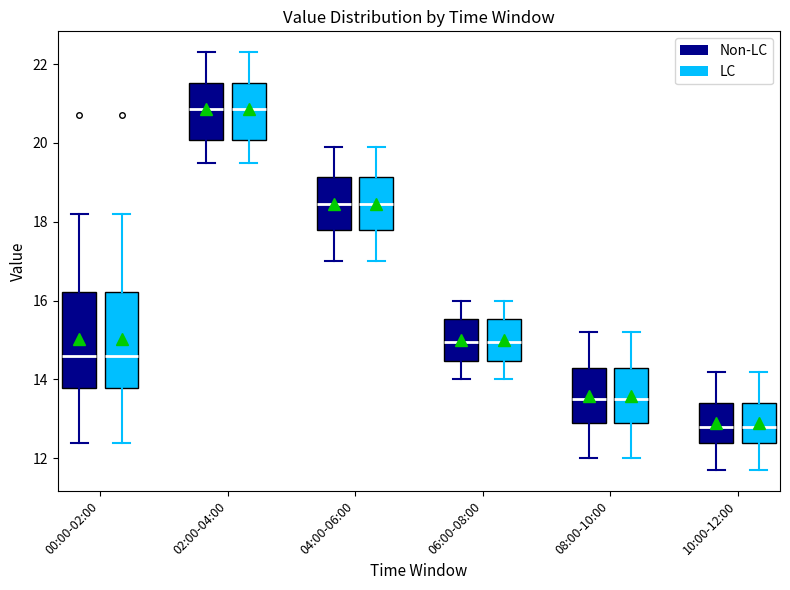

Reading left to right, read every box against the y-axis: the position of its median line, the range the box covers, and the ends of its whiskers. The values are not printed on the chart, so give them approximately, as read against the axis.

00:00-02:00 (Non-LC): median 14.6, box 13.8 to 16.2, whiskers 12.4 to 18.2
00:00-02:00 (LC): median 14.6, box 13.8 to 16.2, whiskers 12.4 to 18.2
02:00-04:00 (Non-LC): median 20.8, box 20.0 to 21.6, whiskers 19.6 to 22.4
02:00-04:00 (LC): median 20.8, box 20.0 to 21.6, whiskers 19.6 to 22.4
04:00-06:00 (Non-LC): median 18.4, box 17.8 to 19.2, whiskers 17.0 to 20.0
04:00-06:00 (LC): median 18.4, box 17.8 to 19.2, whiskers 17.0 to 20.0
06:00-08:00 (Non-LC): median 15.0, box 14.4 to 15.6, whiskers 14.0 to 16.0
06:00-08:00 (LC): median 15.0, box 14.4 to 15.6, whiskers 14.0 to 16.0
08:00-10:00 (Non-LC): median 13.6, box 13.0 to 14.4, whiskers 12.0 to 15.2
08:00-10:00 (LC): median 13.6, box 13.0 to 14.4, whiskers 12.0 to 15.2
10:00-12:00 (Non-LC): median 12.8, box 12.4 to 13.4, whiskers 11.8 to 14.2
10:00-12:00 (LC): median 12.8, box 12.4 to 13.4, whiskers 11.8 to 14.2